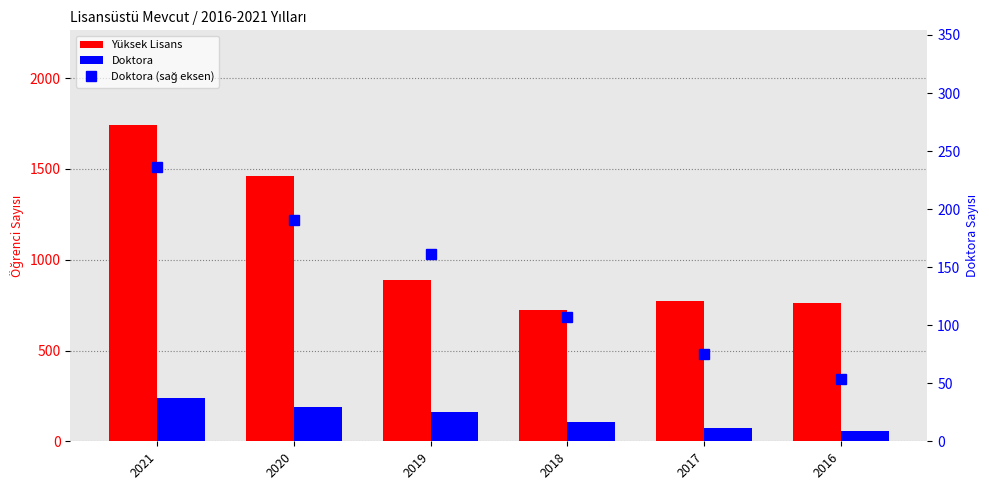

What is the average value of the Yüksek Lisans series?

1058